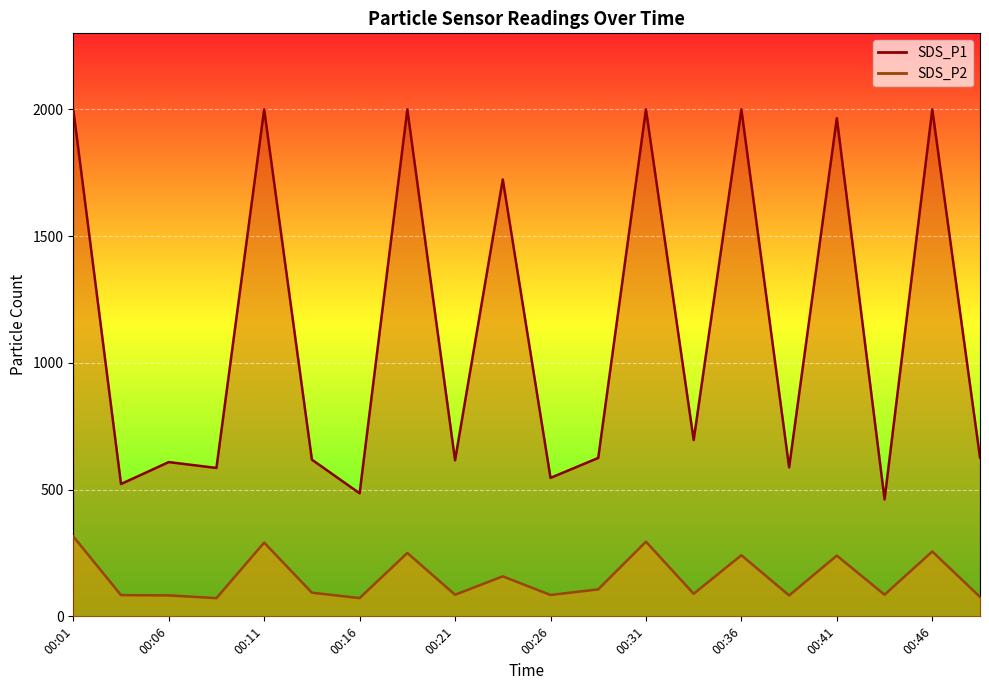

At how many categories does at least one series exceed 1636?

8